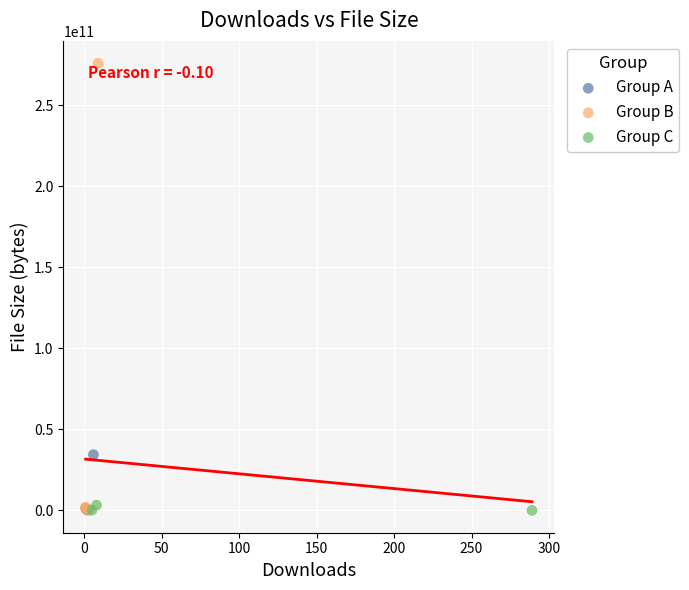

Which series contains the highest Y value?

Group B